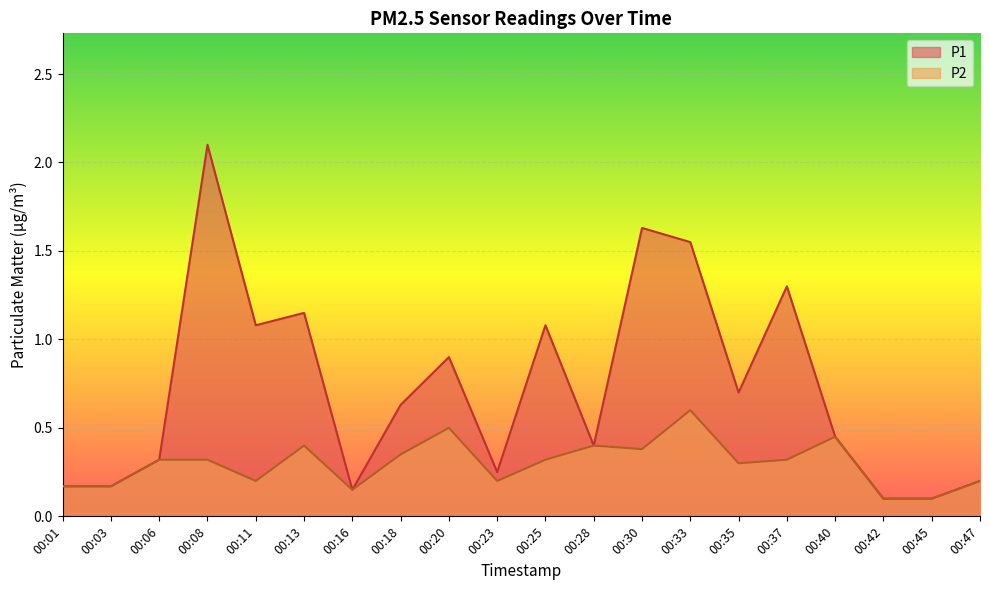

What is the difference between the P2 values at 00:11 and 00:16?

0.1